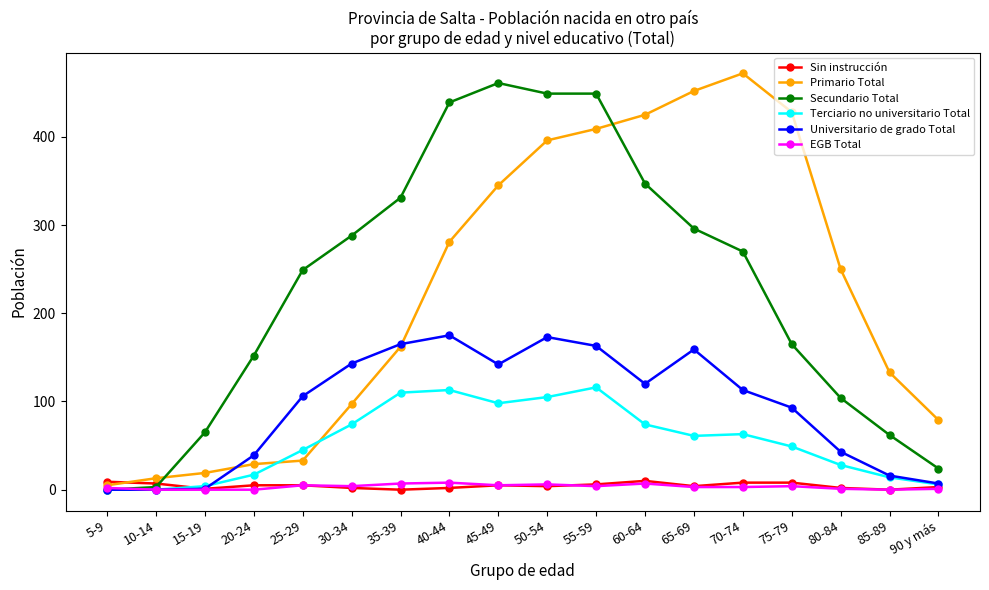

What is the value of the Primario Total point at the 18th from the left?

79